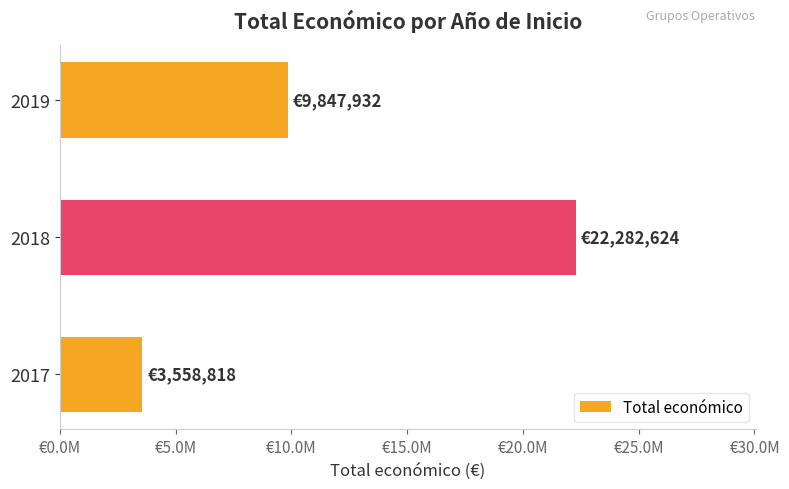

Count the values in the range 3558818 to 22282624.

3